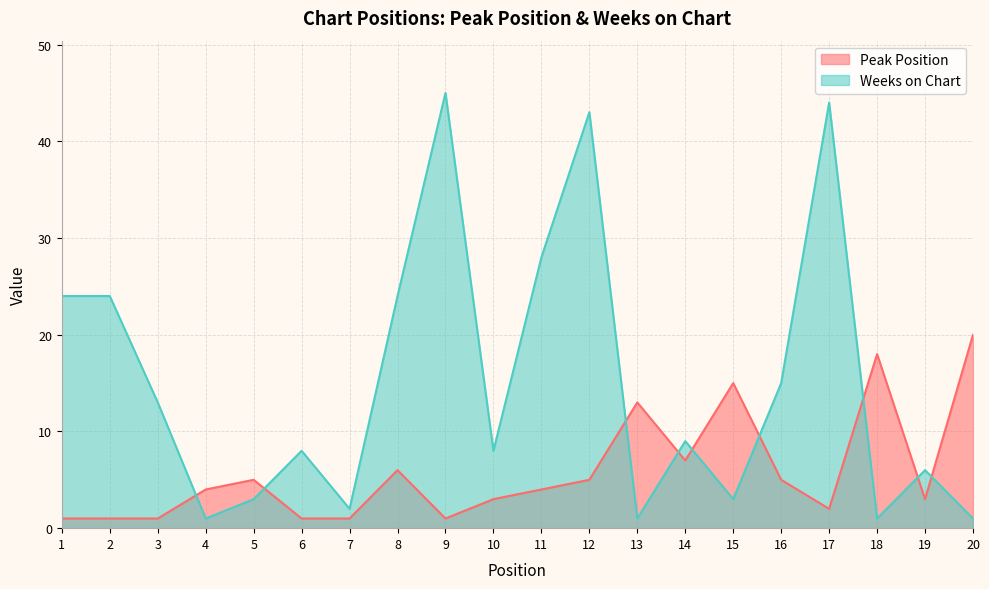

Is it true that Weeks on Chart equals 34 at 1?

False